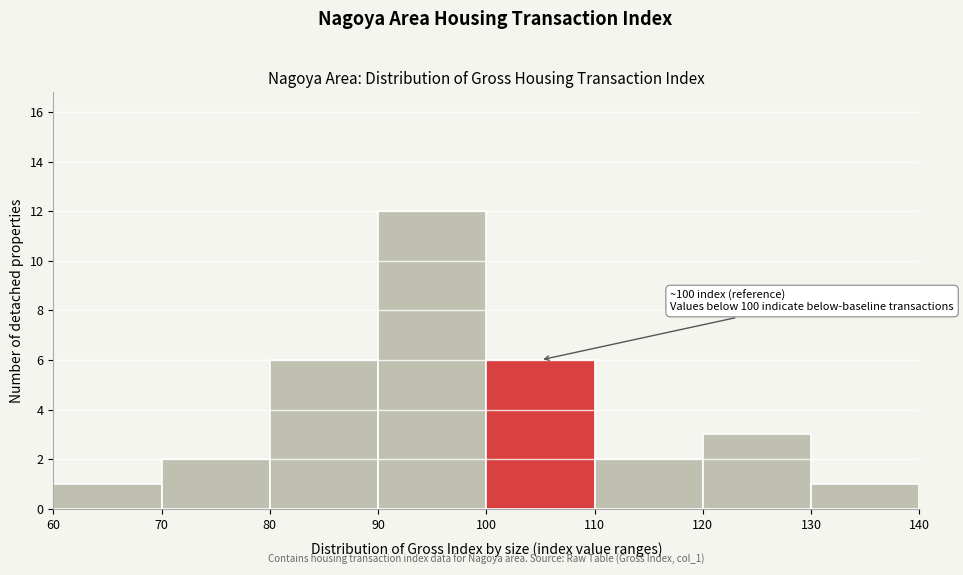

Over which range of the x-axis is the bar tallest?

90 to 100